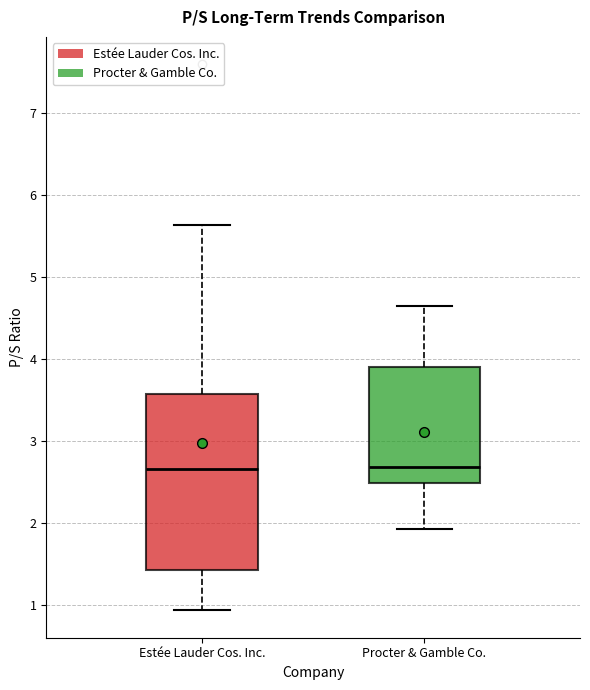

Where is the lower edge of the box for Procter & Gamble Co. on the y-axis? The values are not printed on the chart, so give them approximately, as read against the axis.

2.5